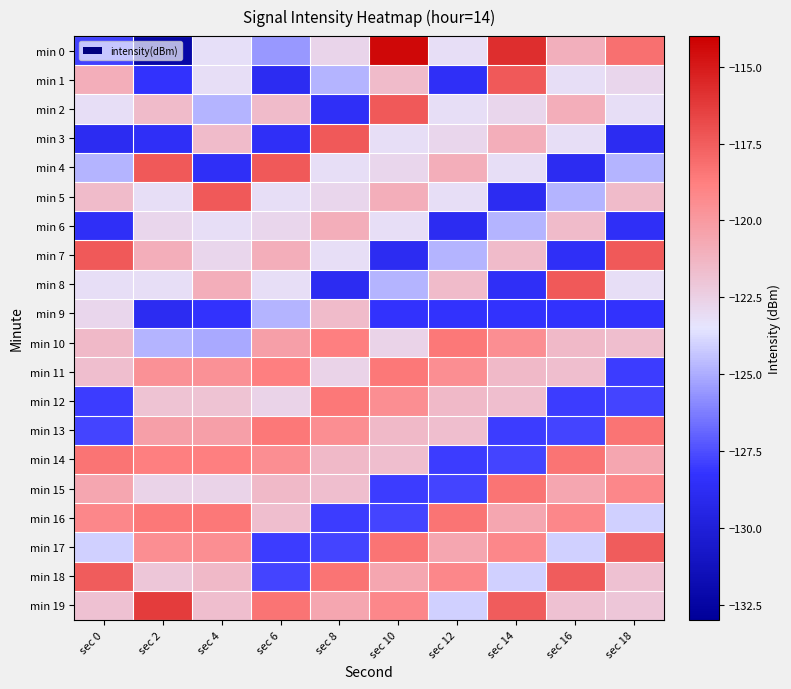

Reading right to left, list all the values displayed in this chart.

min 0: sec 18=-118.2	sec 16=-121.0	sec 14=-115.7	sec 12=-123.2	sec 10=-114.4	sec 8=-122.7	sec 6=-125.5	sec 4=-123.2	sec 2=-132.3	sec 0=-127.8
min 1: sec 18=-122.8	sec 16=-123.2	sec 14=-117.4	sec 12=-128.6	sec 10=-121.5	sec 8=-124.8	sec 6=-128.8	sec 4=-123.2	sec 2=-128.3	sec 0=-120.9
min 2: sec 18=-123.2	sec 16=-120.9	sec 14=-122.8	sec 12=-123.2	sec 10=-117.4	sec 8=-128.6	sec 6=-121.5	sec 4=-124.8	sec 2=-121.5	sec 0=-123.2
min 3: sec 18=-128.8	sec 16=-123.2	sec 14=-120.9	sec 12=-122.8	sec 10=-123.2	sec 8=-117.4	sec 6=-128.6	sec 4=-121.5	sec 2=-128.6	sec 0=-128.8
min 4: sec 18=-124.8	sec 16=-128.8	sec 14=-123.2	sec 12=-120.9	sec 10=-122.8	sec 8=-123.2	sec 6=-117.4	sec 4=-128.6	sec 2=-117.4	sec 0=-124.8
min 5: sec 18=-121.5	sec 16=-124.8	sec 14=-128.8	sec 12=-123.2	sec 10=-120.9	sec 8=-122.8	sec 6=-123.2	sec 4=-117.4	sec 2=-123.2	sec 0=-121.5
min 6: sec 18=-128.6	sec 16=-121.5	sec 14=-124.8	sec 12=-128.8	sec 10=-123.2	sec 8=-120.9	sec 6=-122.8	sec 4=-123.2	sec 2=-122.8	sec 0=-128.6
min 7: sec 18=-117.4	sec 16=-128.6	sec 14=-121.5	sec 12=-124.8	sec 10=-128.8	sec 8=-123.2	sec 6=-120.9	sec 4=-122.8	sec 2=-120.9	sec 0=-117.4
min 8: sec 18=-123.2	sec 16=-117.4	sec 14=-128.6	sec 12=-121.5	sec 10=-124.8	sec 8=-128.8	sec 6=-123.2	sec 4=-120.9	sec 2=-123.2	sec 0=-123.2
min 9: sec 18=-128.3	sec 16=-128.3	sec 14=-128.3	sec 12=-128.3	sec 10=-128.3	sec 8=-121.5	sec 6=-124.8	sec 4=-128.3	sec 2=-128.8	sec 0=-122.8
min 10: sec 18=-121.7	sec 16=-121.5	sec 14=-119.5	sec 12=-118.5	sec 10=-122.6	sec 8=-118.8	sec 6=-120.2	sec 4=-125.1	sec 2=-124.8	sec 0=-121.5
min 11: sec 18=-128.0	sec 16=-121.7	sec 14=-121.5	sec 12=-119.5	sec 10=-118.5	sec 8=-122.6	sec 6=-118.8	sec 4=-119.6	sec 2=-119.6	sec 0=-121.7
min 12: sec 18=-127.8	sec 16=-128.0	sec 14=-121.7	sec 12=-121.5	sec 10=-119.5	sec 8=-118.5	sec 6=-122.6	sec 4=-121.9	sec 2=-121.9	sec 0=-128.0
min 13: sec 18=-118.3	sec 16=-127.8	sec 14=-128.0	sec 12=-121.7	sec 10=-121.5	sec 8=-119.5	sec 6=-118.5	sec 4=-120.2	sec 2=-120.2	sec 0=-127.8
min 14: sec 18=-120.6	sec 16=-118.3	sec 14=-127.8	sec 12=-128.0	sec 10=-121.7	sec 8=-121.5	sec 6=-119.5	sec 4=-118.8	sec 2=-118.8	sec 0=-118.3
min 15: sec 18=-119.1	sec 16=-120.6	sec 14=-118.3	sec 12=-127.8	sec 10=-128.0	sec 8=-121.7	sec 6=-121.5	sec 4=-122.6	sec 2=-122.6	sec 0=-120.6
min 16: sec 18=-124.0	sec 16=-119.1	sec 14=-120.6	sec 12=-118.3	sec 10=-127.8	sec 8=-128.0	sec 6=-121.7	sec 4=-118.5	sec 2=-118.5	sec 0=-119.1
min 17: sec 18=-117.5	sec 16=-124.0	sec 14=-119.1	sec 12=-120.6	sec 10=-118.3	sec 8=-127.8	sec 6=-128.0	sec 4=-119.5	sec 2=-119.5	sec 0=-124.0
min 18: sec 18=-121.8	sec 16=-117.5	sec 14=-124.0	sec 12=-119.1	sec 10=-120.6	sec 8=-118.3	sec 6=-127.8	sec 4=-121.5	sec 2=-122.0	sec 0=-117.5
min 19: sec 18=-122.0	sec 16=-121.8	sec 14=-117.5	sec 12=-124.0	sec 10=-119.1	sec 8=-120.6	sec 6=-118.3	sec 4=-121.7	sec 2=-116.2	sec 0=-121.8